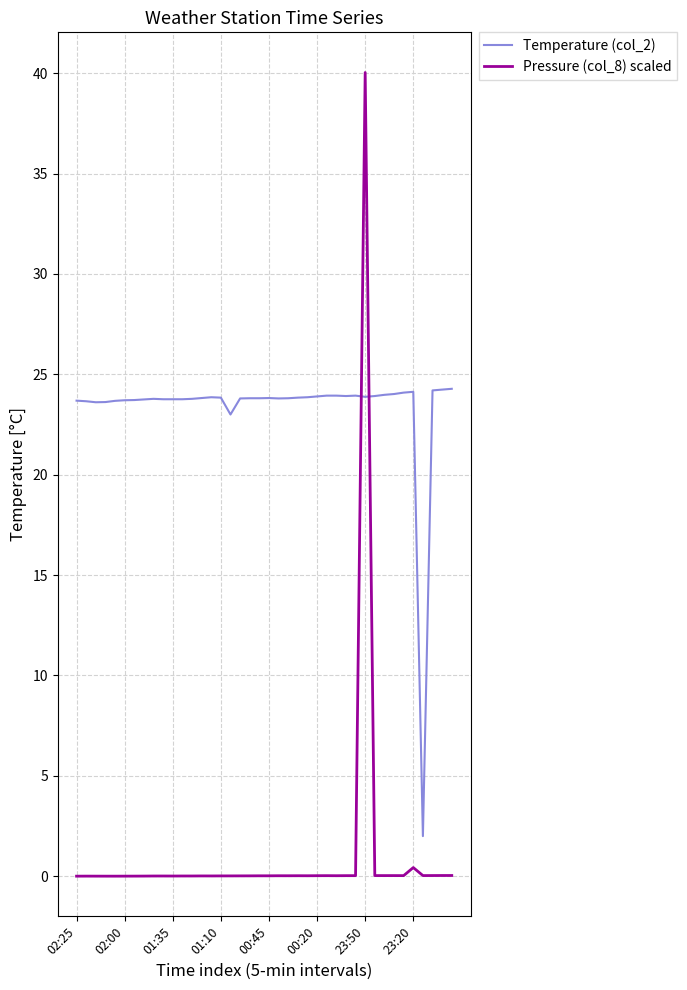

What is the sum of all Pressure (col_8) scaled values?

41.3